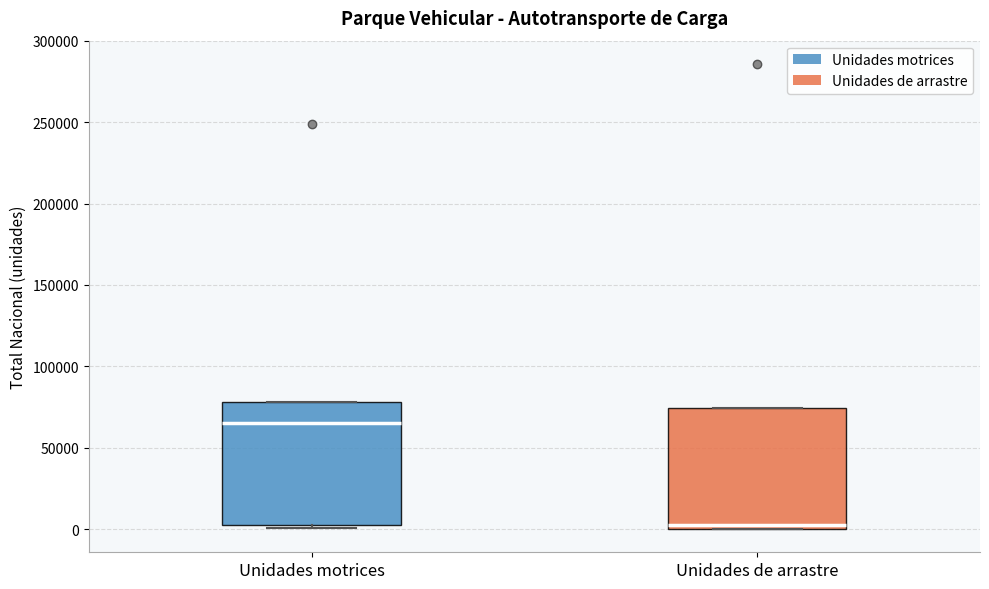

Where is the lower edge of the box for Unidades motrices on the y-axis? The values are not printed on the chart, so give them approximately, as read against the axis.

0